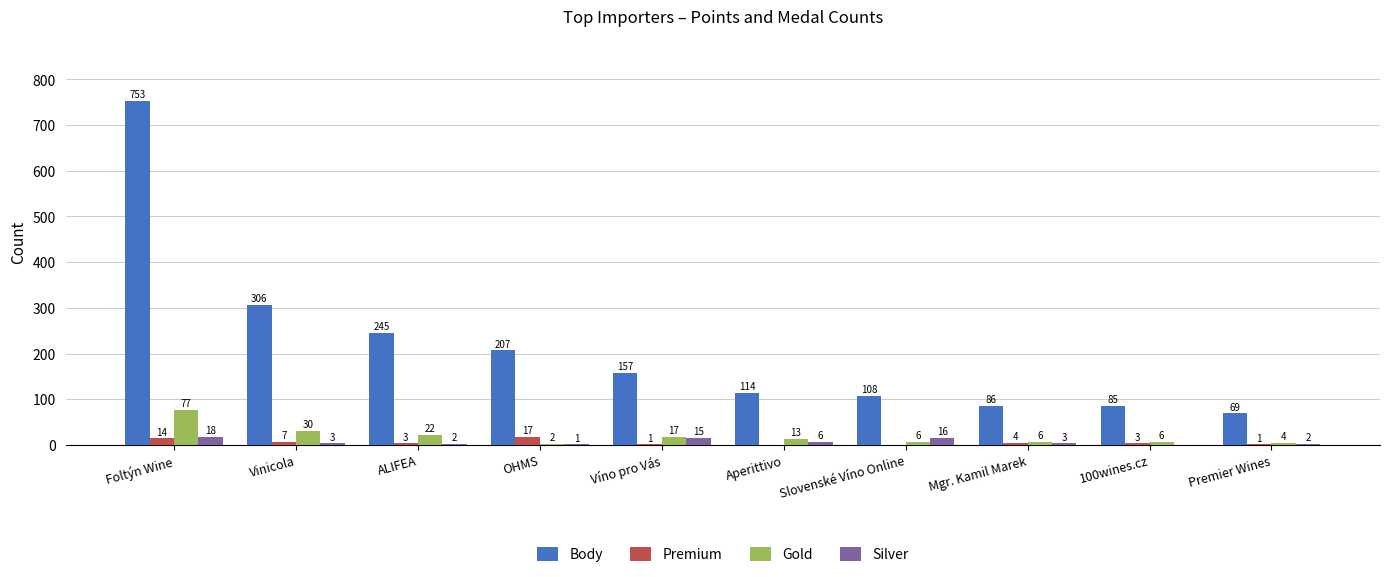

Between Aperittivo and 100wines.cz, which series saw the biggest shift?

Body